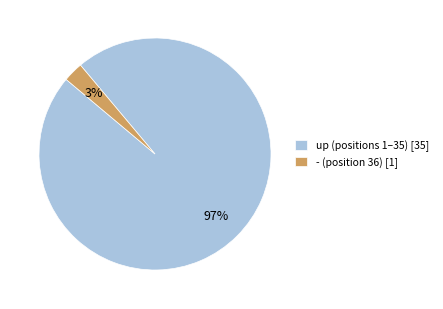

To the nearest percent, what portion does up (positions 1–35) [35] represent?

97%